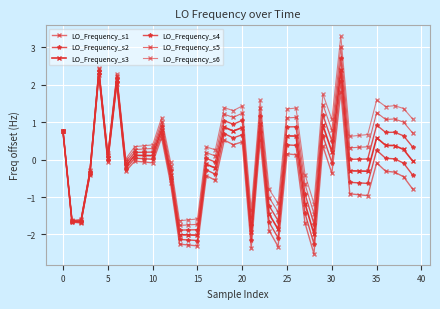

Reading right to left, transcribe all the data shown in this chart.

LO_Frequency_s1: -0.8	-0.5	-0.3	-0.3	-0.1	-1.0	-0.9	-0.9	1.8	-0.4	0.4	-2.5	-1.7	0.1	0.2	-2.3	-1.9	0.5	-2.3	0.5	0.4	0.5	-0.6	-0.4	-2.3	-2.3	-2.3	-0.6	0.6	-0.1	-0.1	-0.0	-0.3	2.0	-0.1	2.3	-0.4	-1.7	-1.7	0.8
LO_Frequency_s2: -0.4	-0.1	0.0	0.0	0.3	-0.6	-0.6	-0.6	2.1	-0.1	0.6	-2.2	-1.4	0.4	0.4	-2.1	-1.7	0.7	-2.1	0.7	0.6	0.7	-0.4	-0.3	-2.2	-2.1	-2.1	-0.5	0.7	0.0	0.0	0.0	-0.2	2.1	-0.0	2.3	-0.4	-1.7	-1.7	0.8
LO_Frequency_s3: -0.0	0.3	0.4	0.4	0.6	-0.3	-0.3	-0.3	2.4	0.2	0.9	-2.0	-1.2	0.6	0.6	-1.9	-1.5	0.9	-1.9	0.9	0.8	0.9	-0.2	-0.1	-2.0	-2.0	-2.0	-0.4	0.8	0.1	0.1	0.1	-0.2	2.1	0.0	2.3	-0.4	-1.7	-1.6	0.8
LO_Frequency_s4: 0.3	0.6	0.7	0.7	0.9	0.0	0.0	0.0	2.7	0.5	1.2	-1.7	-0.9	0.9	0.9	-1.6	-1.2	1.2	-1.7	1.1	0.9	1.0	-0.1	0.0	-1.9	-1.9	-1.9	-0.3	0.9	0.2	0.2	0.2	-0.1	2.2	0.1	2.4	-0.3	-1.6	-1.6	0.8
LO_Frequency_s5: 0.7	1.0	1.1	1.1	1.3	0.3	0.3	0.3	3.0	0.8	1.5	-1.4	-0.7	1.1	1.1	-1.4	-1.0	1.4	-1.5	1.2	1.1	1.2	0.1	0.2	-1.7	-1.7	-1.8	-0.2	1.0	0.3	0.3	0.3	-0.0	2.2	0.1	2.4	-0.3	-1.6	-1.6	0.8
LO_Frequency_s6: 1.1	1.4	1.4	1.4	1.6	0.7	0.6	0.6	3.3	1.1	1.8	-1.2	-0.4	1.4	1.4	-1.2	-0.8	1.6	-1.3	1.4	1.3	1.4	0.3	0.3	-1.6	-1.6	-1.6	-0.1	1.1	0.4	0.4	0.3	0.0	2.3	0.2	2.5	-0.3	-1.6	-1.6	0.8